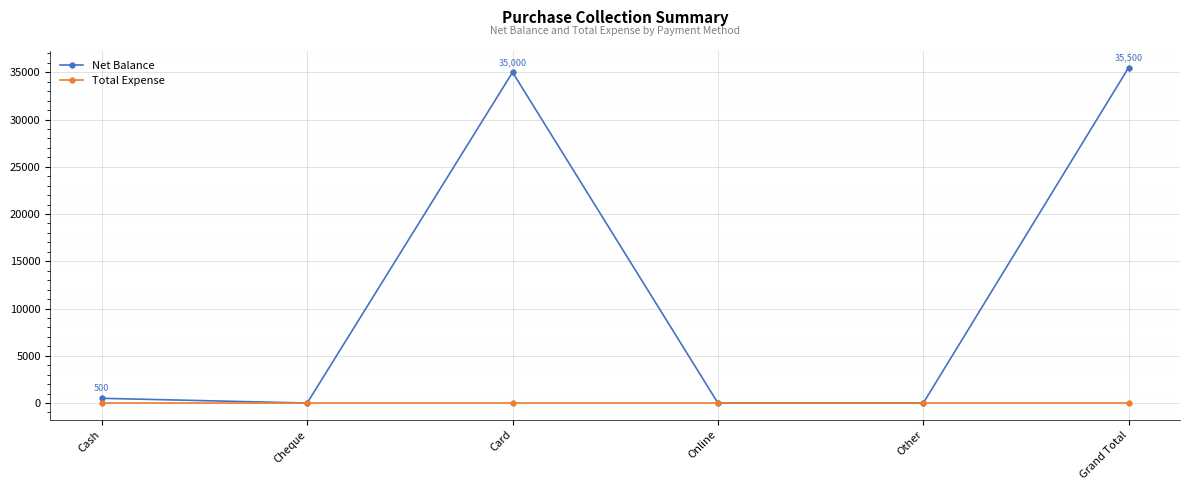

Is this an area chart (filled region under the line)?

No